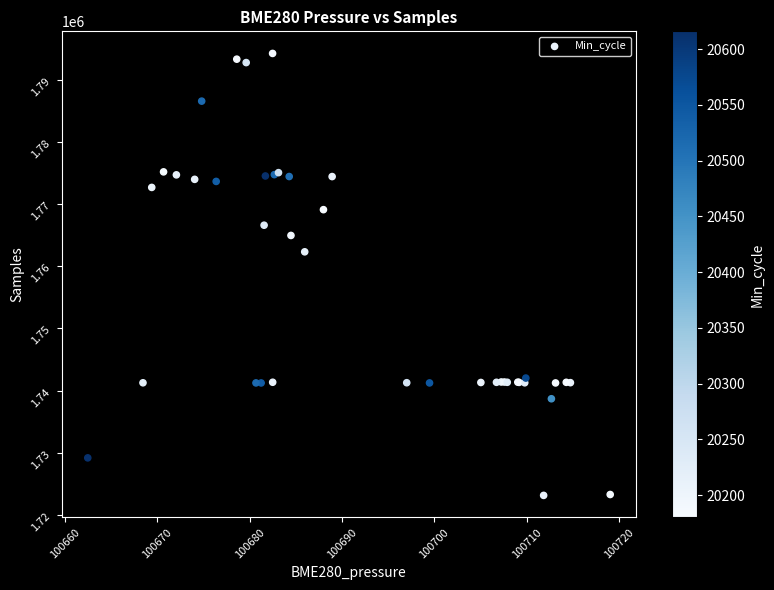

What Y value in the scatter plot is closest to 1758696?

1762331